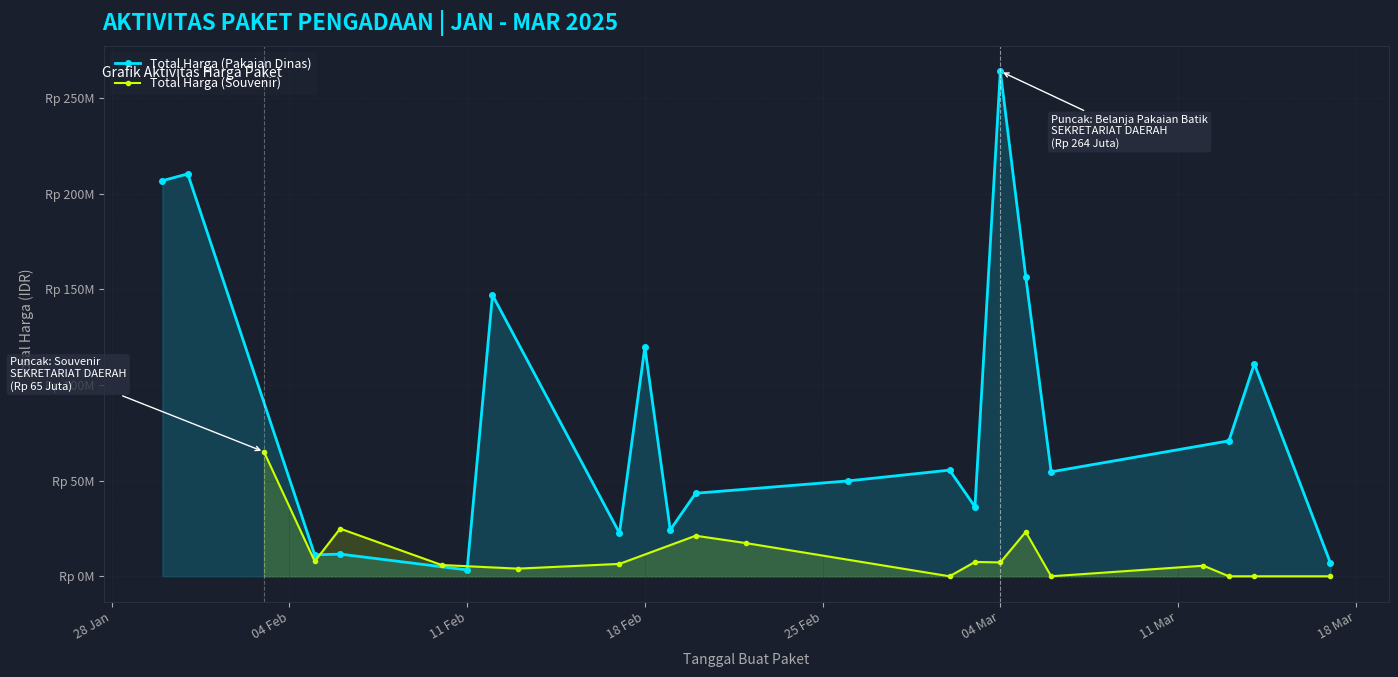

What are all the series names shown in the legend?

Total Harga (Pakaian Dinas), Total Harga (Souvenir)